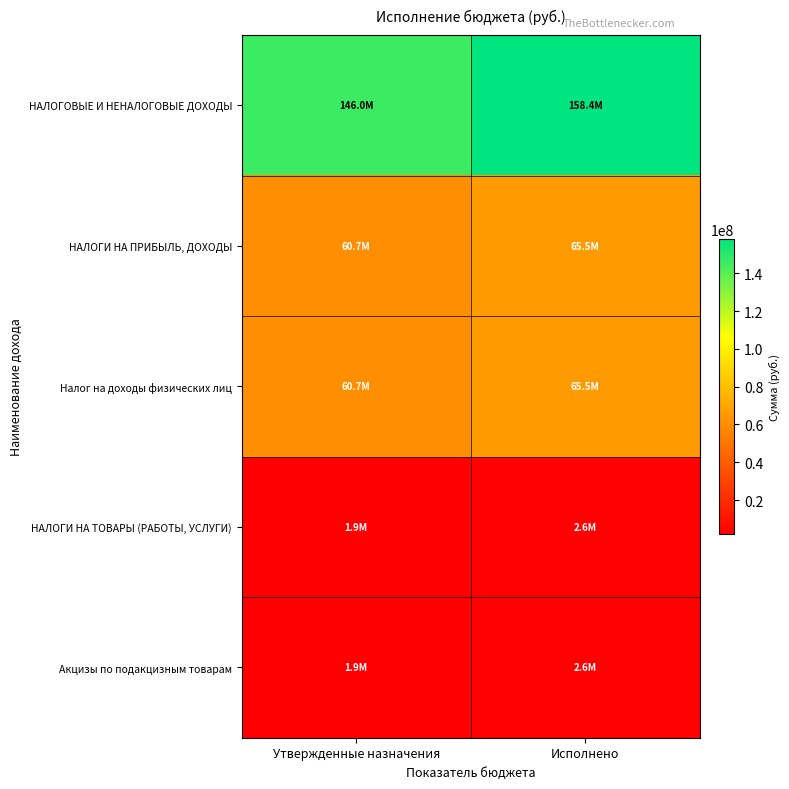

What is the difference between the highest and lowest values at Утвержденные назначения?

144039258.7